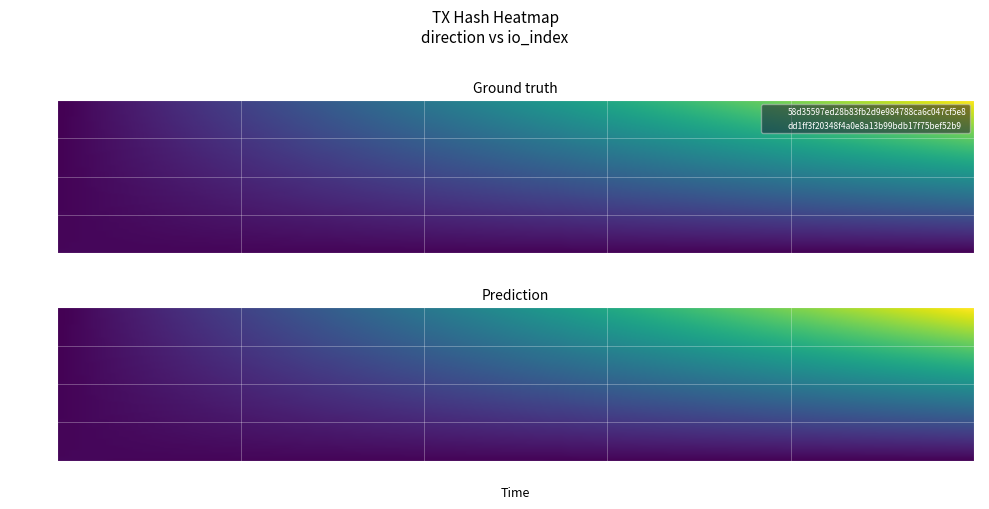

Rank the categories by 58d35597ed28b83fb2d9e984788ca6c047cf5e8 value from highest to lowest.

1, -1